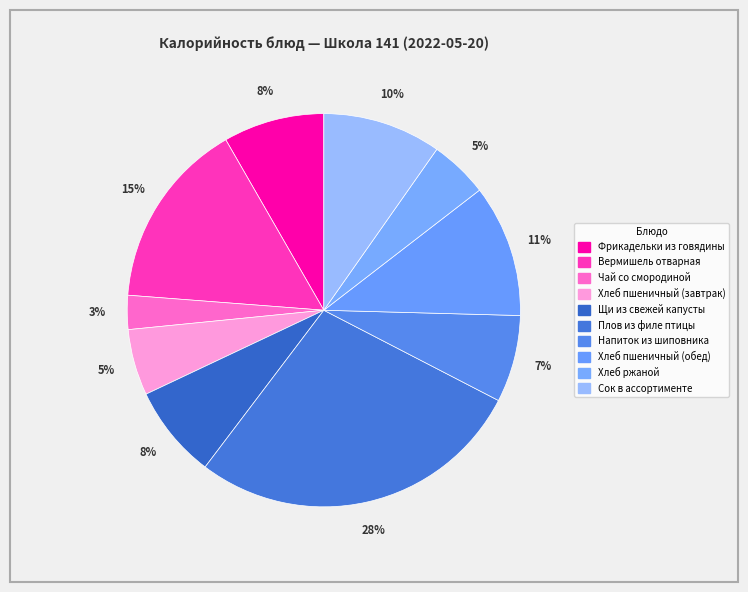

How many segments does this pie chart have?

10